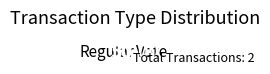

True or false: Vote accounts for 50% of the total.

True